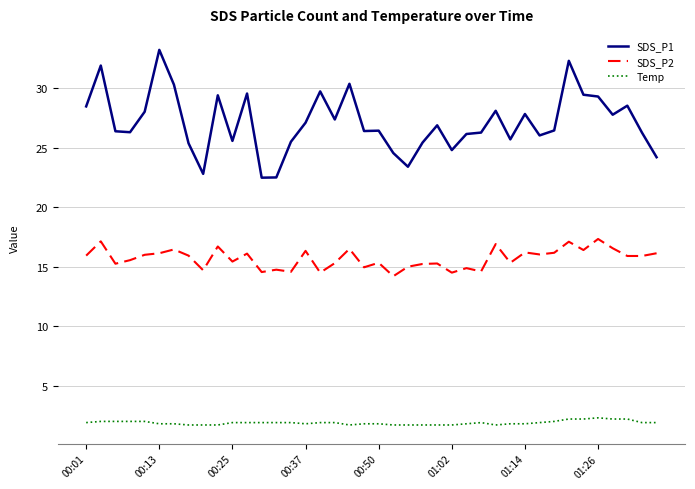

Which series has the largest total across all categories?

SDS_P1